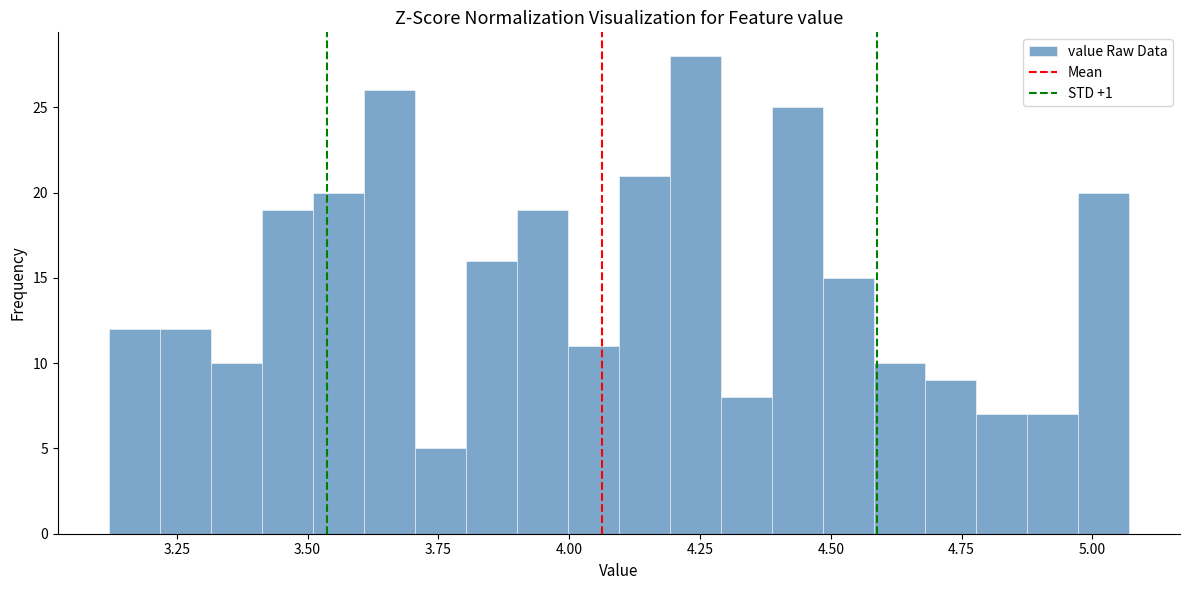

Read against the x-axis, roughly where is the centre of the tallest bar?

4.25